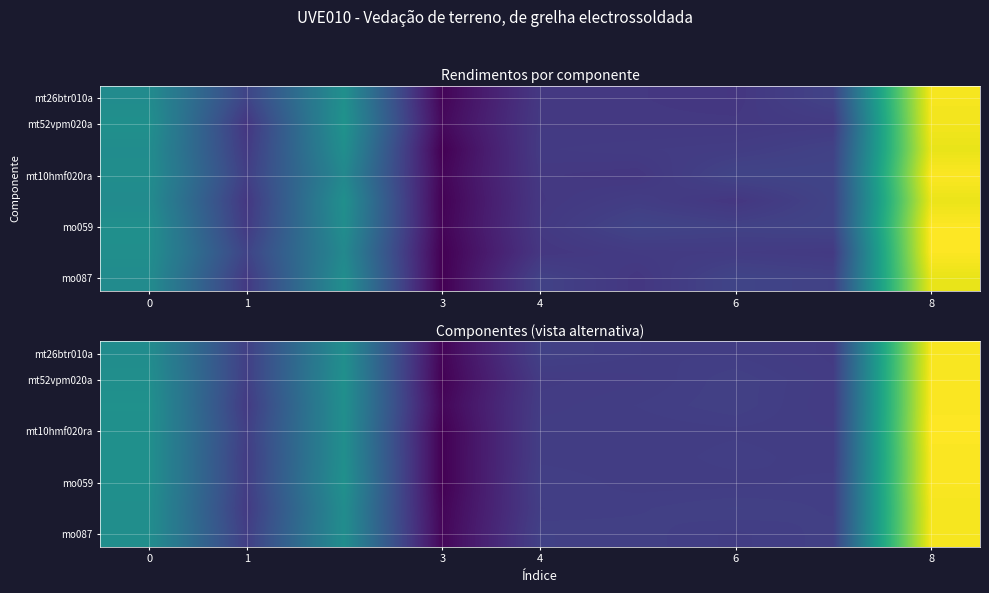

Between 3 and 6, which is larger?

6